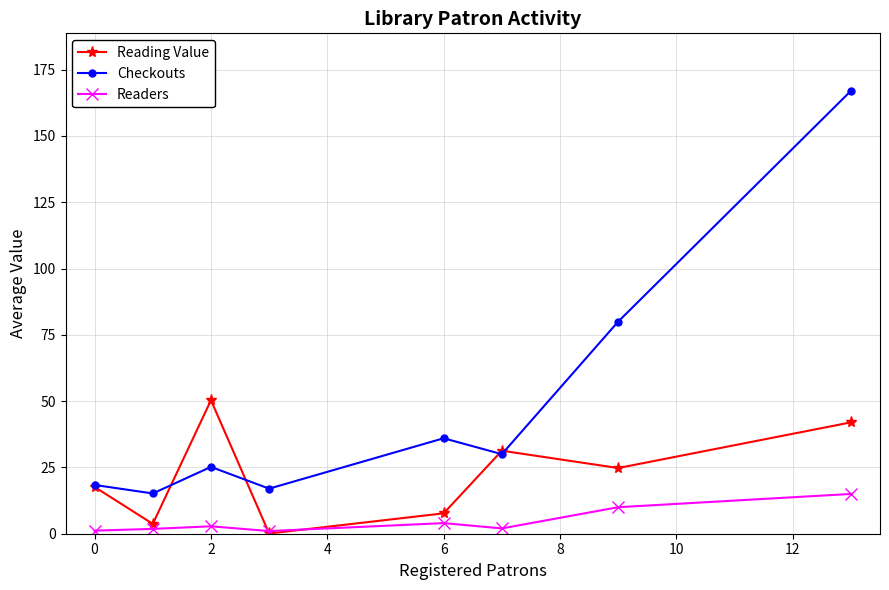

Which series has the widest spread of values?

Checkouts